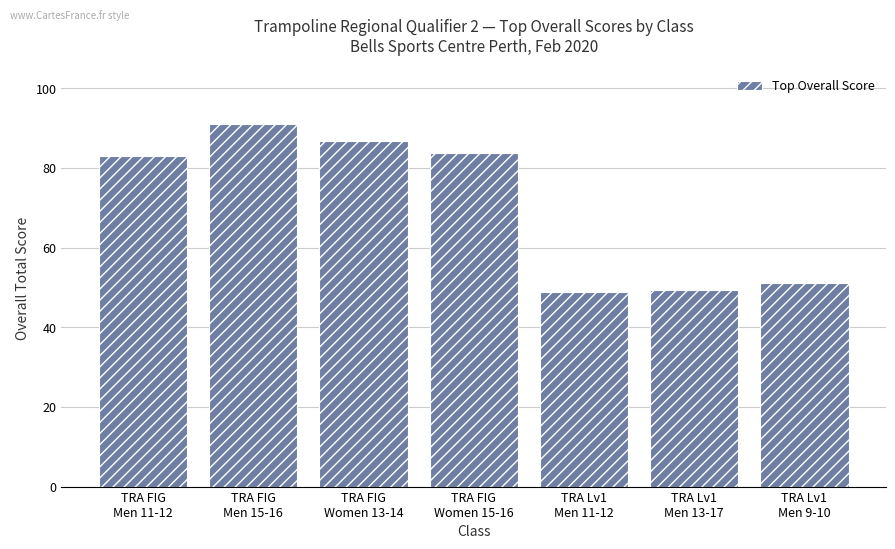

How many data points are above 82?

4